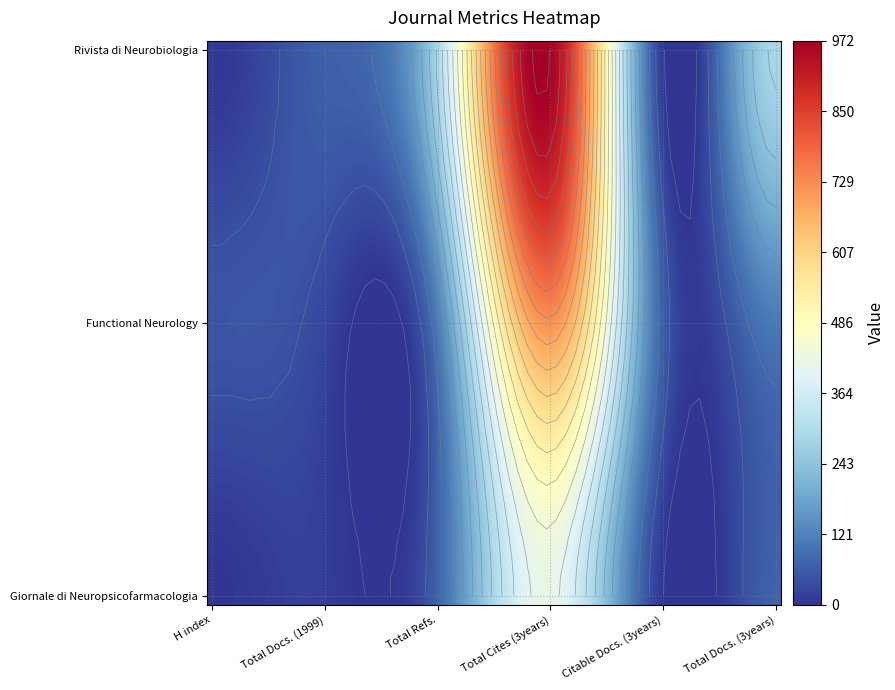

What is the highest value of the Giornale di Neuropsicofarmacologia series?

417